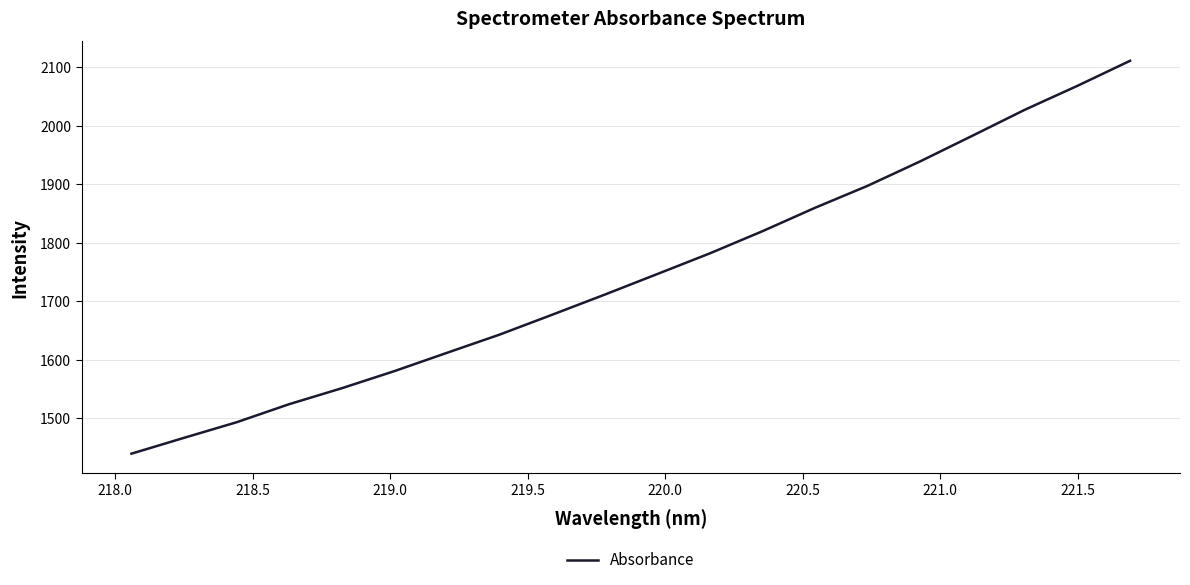

What is the difference between the maximum and minimum values?

671.3